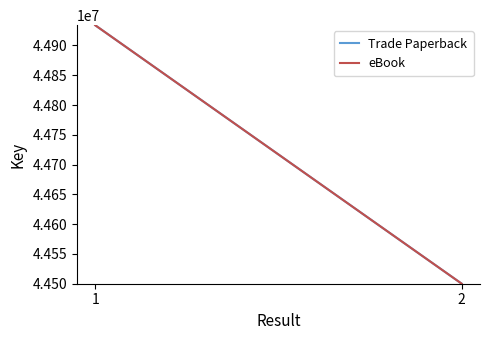

What is the maximum value shown in the chart?

44933954